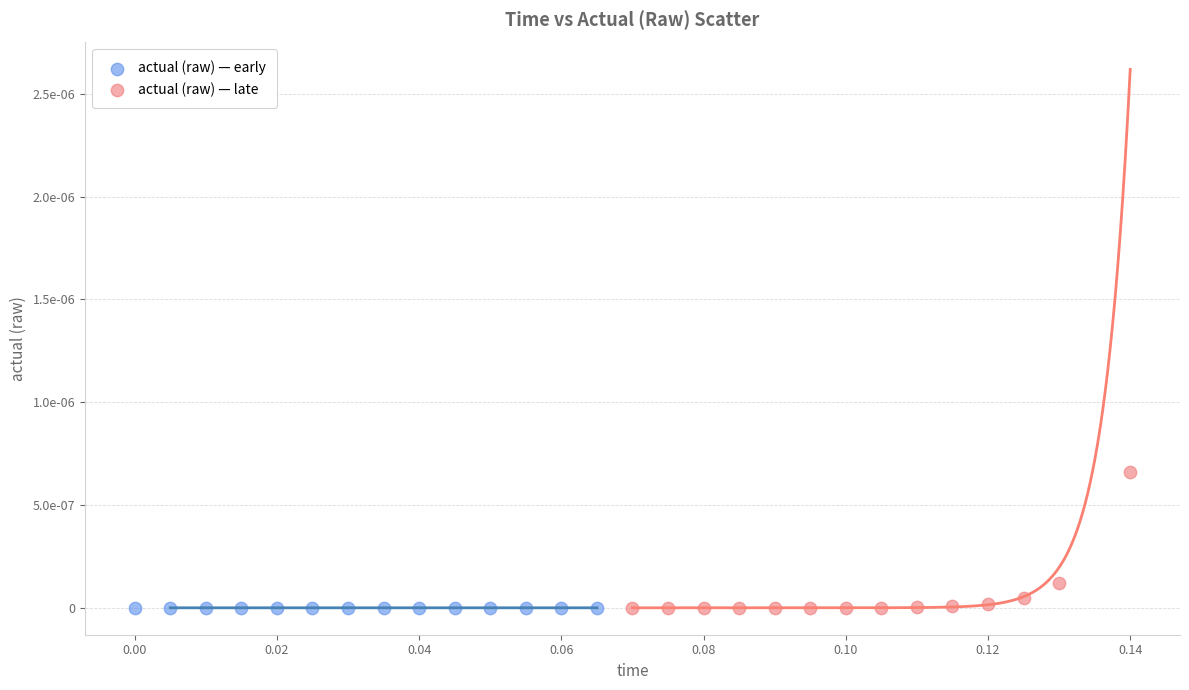

What are all the series names shown in the legend?

actual (raw) — early, actual (raw) — late